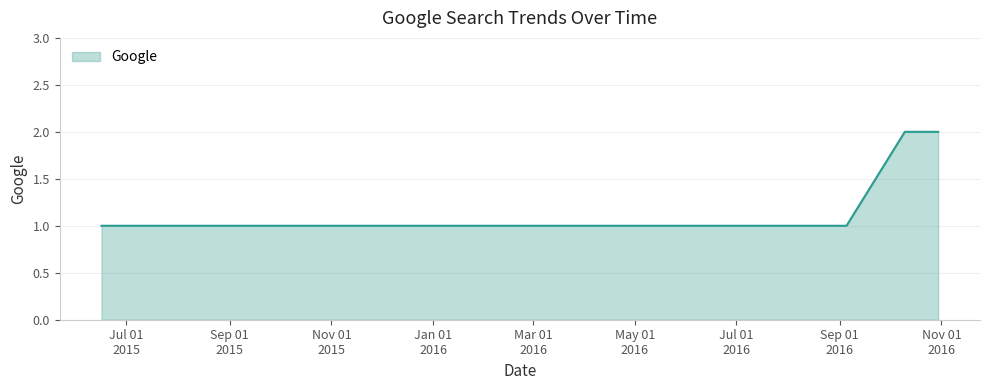

How many lines are shown in the chart?

1